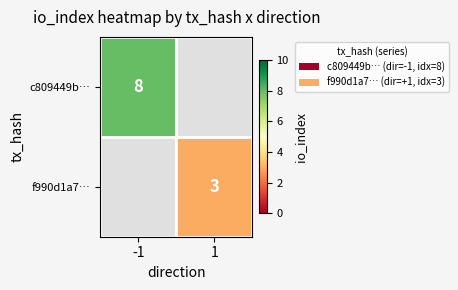

At which category does the chart reach its peak across all series?

-1